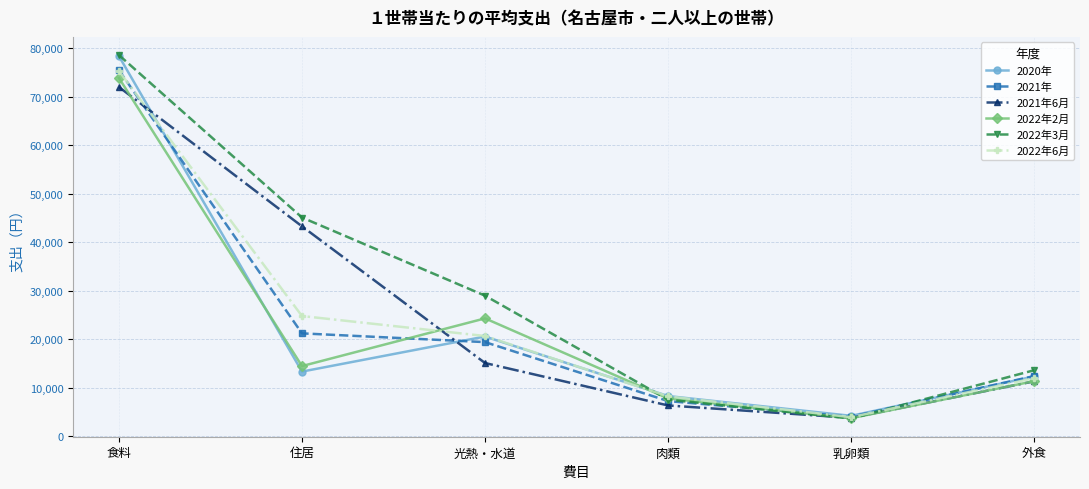

What is the difference between the 2020年 values at 住居 and 乳卵類?

9123